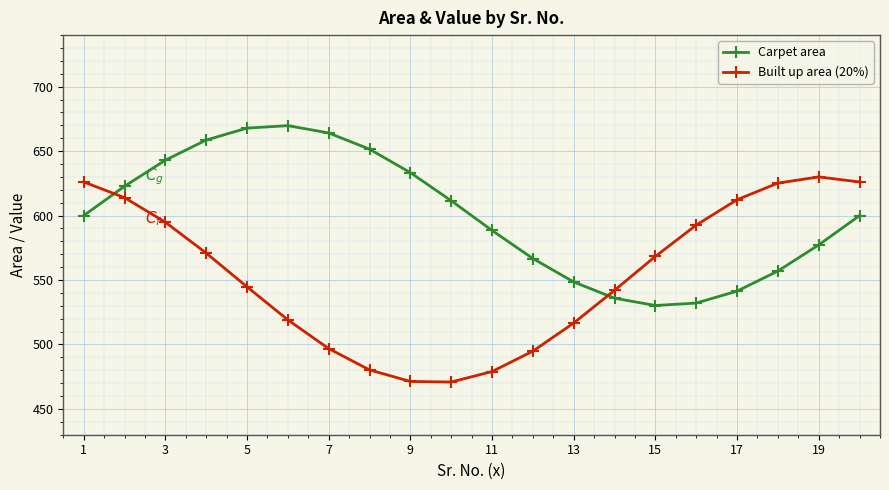

True or false: Built up area (20%) has more than 1 points higher than both neighbors.

False